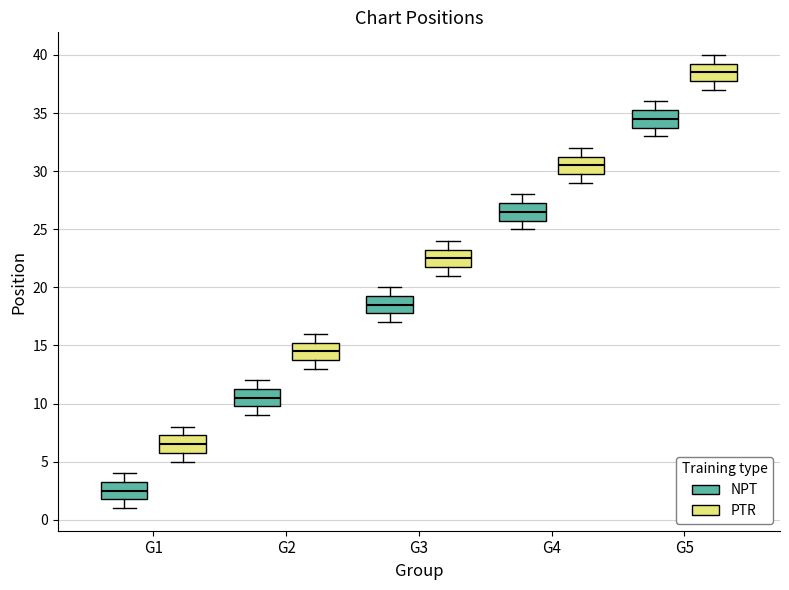

Reading left to right, read every box against the y-axis: the position of its median line, the range the box covers, and the ends of its whiskers. The values are not printed on the chart, so give them approximately, as read against the axis.

G1 (NPT): median 2.5, box 2.0 to 3.5, whiskers 1.0 to 4.0
G1 (PTR): median 6.5, box 6.0 to 7.5, whiskers 5.0 to 8.0
G2 (NPT): median 10.5, box 10.0 to 11.5, whiskers 9.0 to 12.0
G2 (PTR): median 14.5, box 14.0 to 15.5, whiskers 13.0 to 16.0
G3 (NPT): median 18.5, box 18.0 to 19.5, whiskers 17.0 to 20.0
G3 (PTR): median 22.5, box 22.0 to 23.5, whiskers 21.0 to 24.0
G4 (NPT): median 26.5, box 26.0 to 27.5, whiskers 25.0 to 28.0
G4 (PTR): median 30.5, box 30.0 to 31.5, whiskers 29.0 to 32.0
G5 (NPT): median 34.5, box 34.0 to 35.5, whiskers 33.0 to 36.0
G5 (PTR): median 38.5, box 38.0 to 39.5, whiskers 37.0 to 40.0